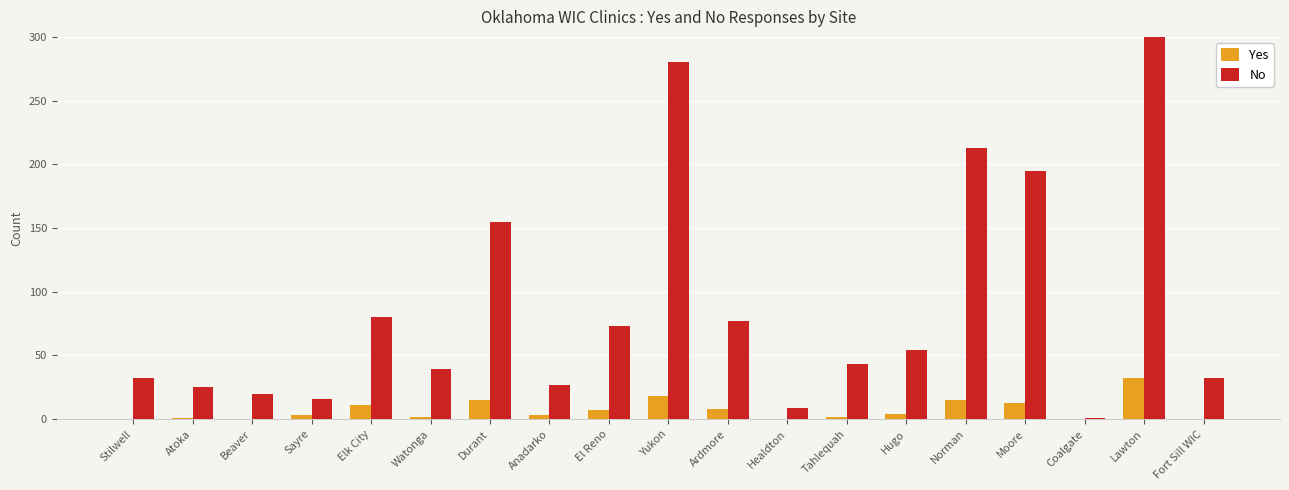

Reading left to right, transcribe all the data shown in this chart.

Yes: 0	1	0	3	11	2	15	3	7	18	8	0	2	4	15	13	0	32	0
No: 32	25	20	16	80	39	155	27	73	280	77	9	43	54	213	195	1	434	32